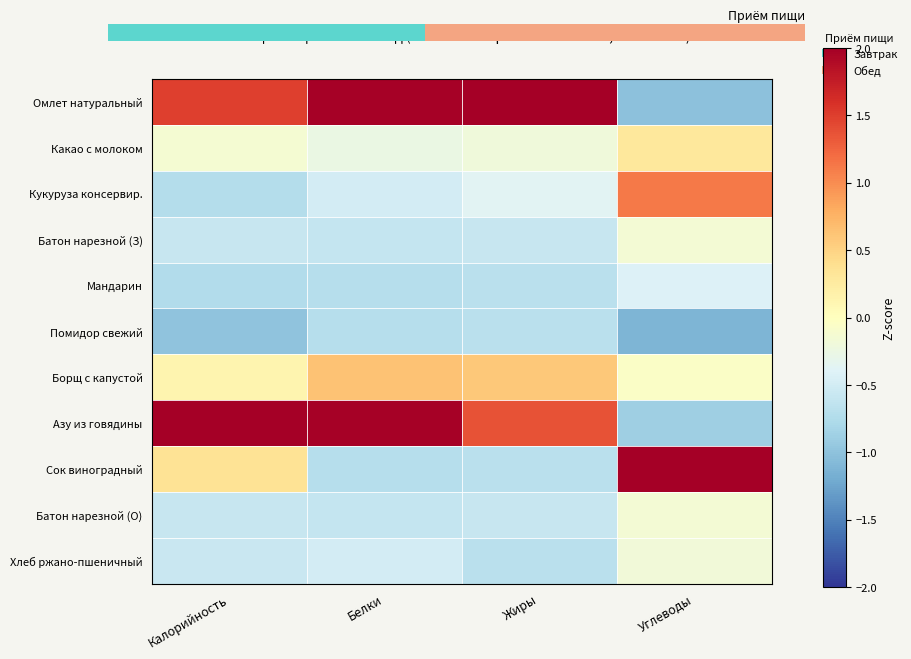

What is the difference between the highest and lowest values at Белки?

2.7